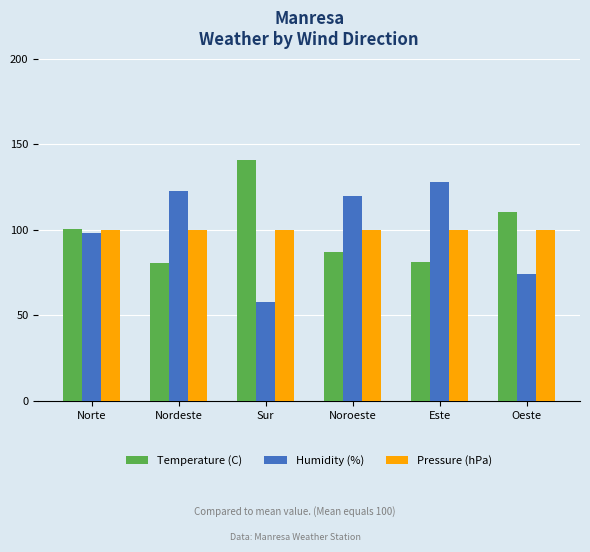

How many bars are there in each group?

3